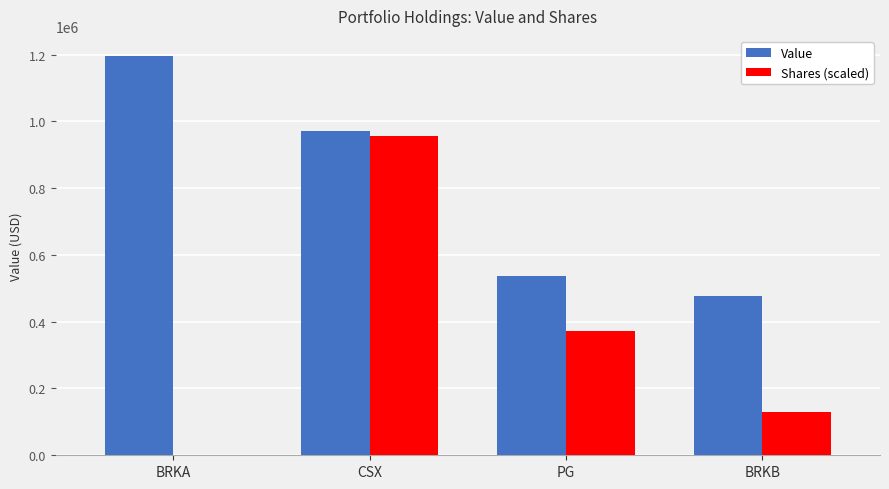

Where does the Shares (scaled) series first go above 371698?

CSX